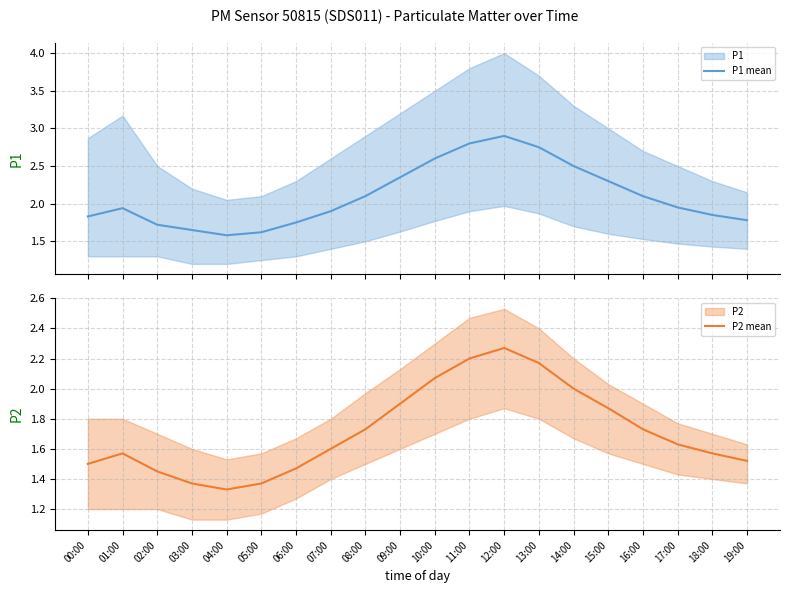

Which series has the widest spread of values?

P1 mean